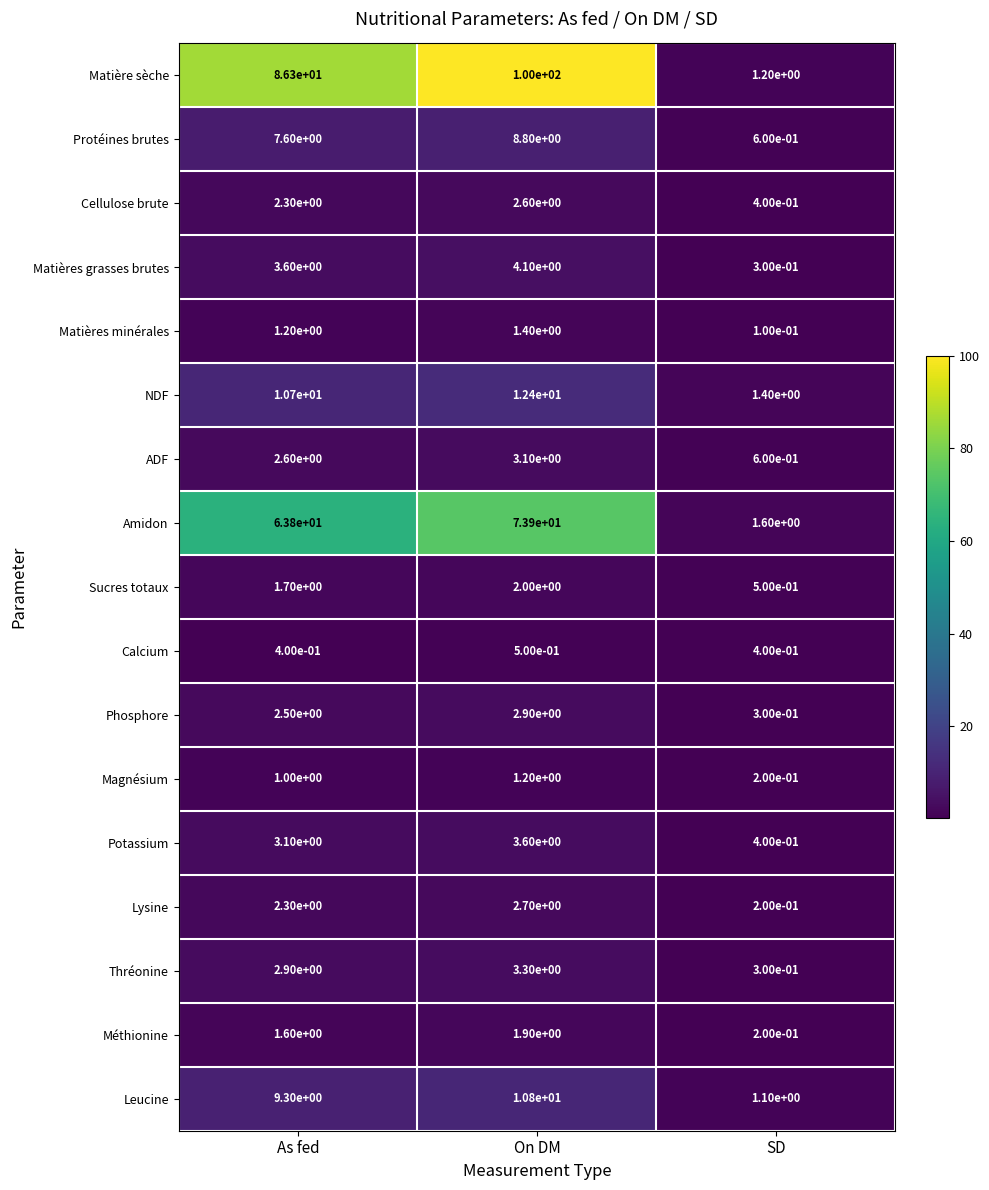

Read the Amidon value at SD.

1.6